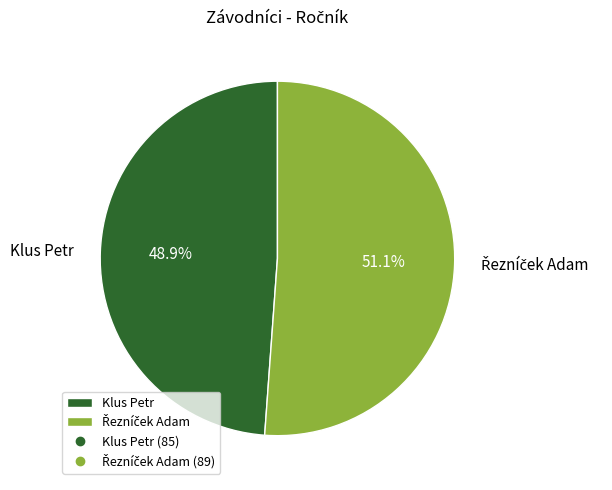

What is the smallest slice in the pie chart?

Klus Petr